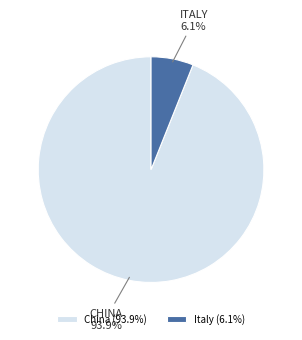

What is the majority slice?

China